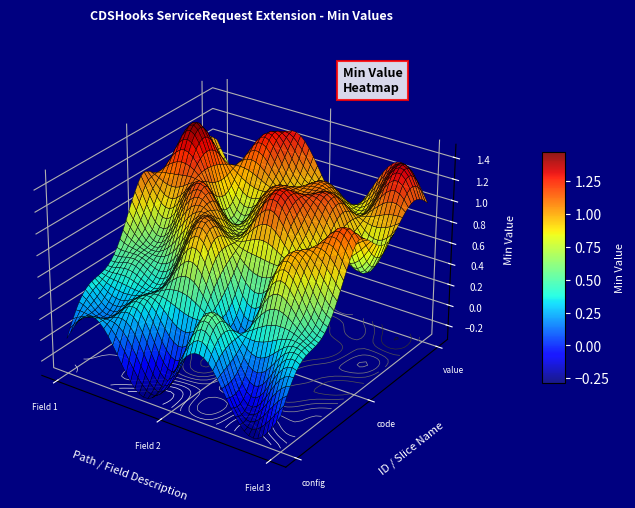

Which series has the largest range (max minus min)?

CDSHookServiceRequestExtensionRequestCo_config